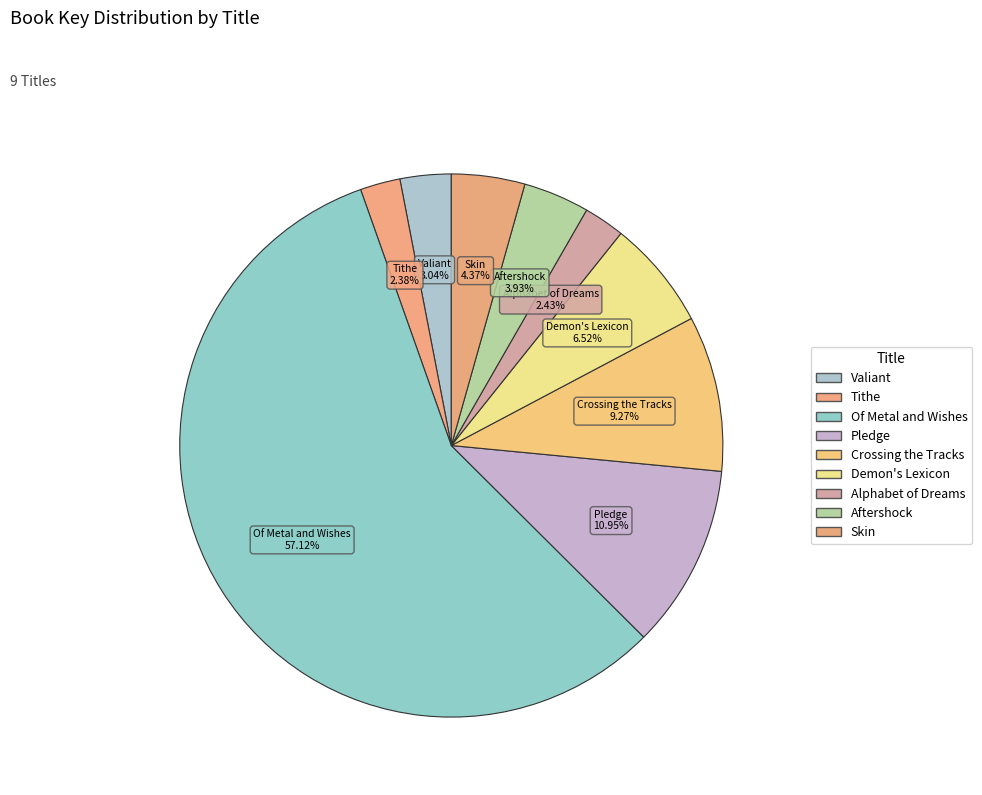

Combined, do Valiant and Crossing the Tracks account for over 50%?

No